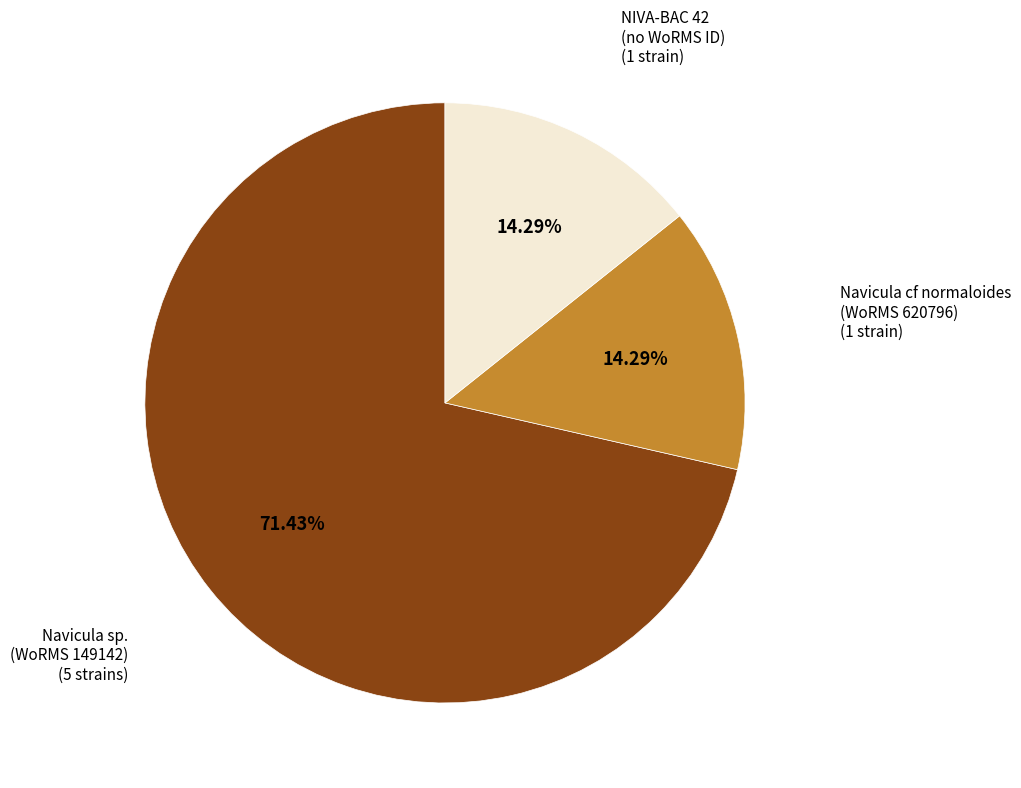

Is there a majority slice in this chart?

Yes